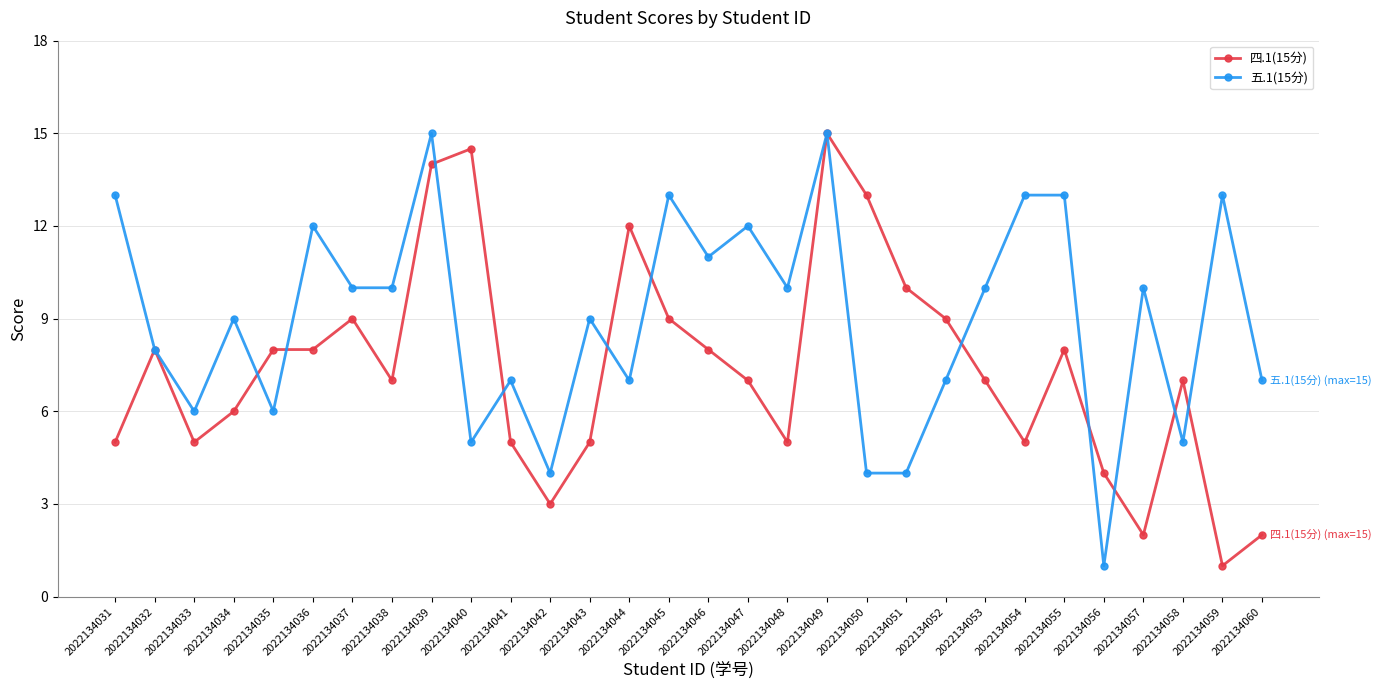

Where is 五.1(15分) nearest to the value 8?

2022134032